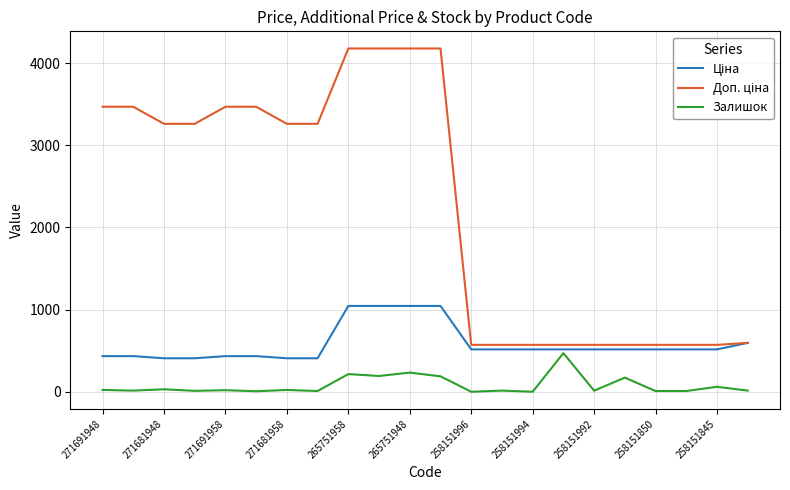

Does the chart have visible grid lines?

Yes